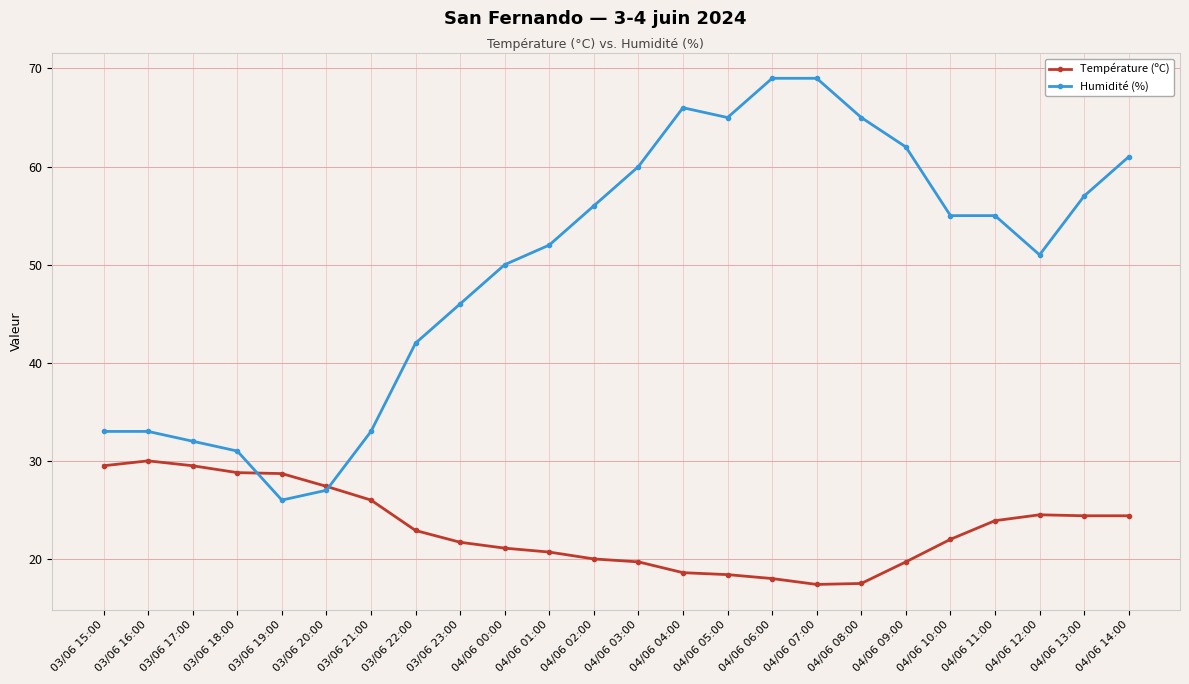

What is the sum of the Humidité (%) values at 03/06 16:00 and 04/06 12:00?

84.0